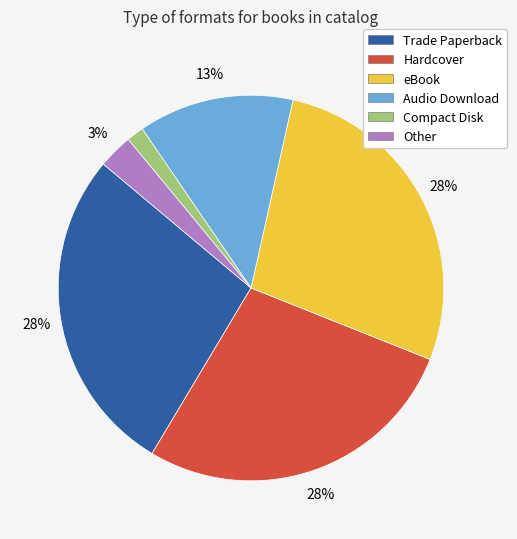

To the nearest percent, what is the average slice percentage?

17%